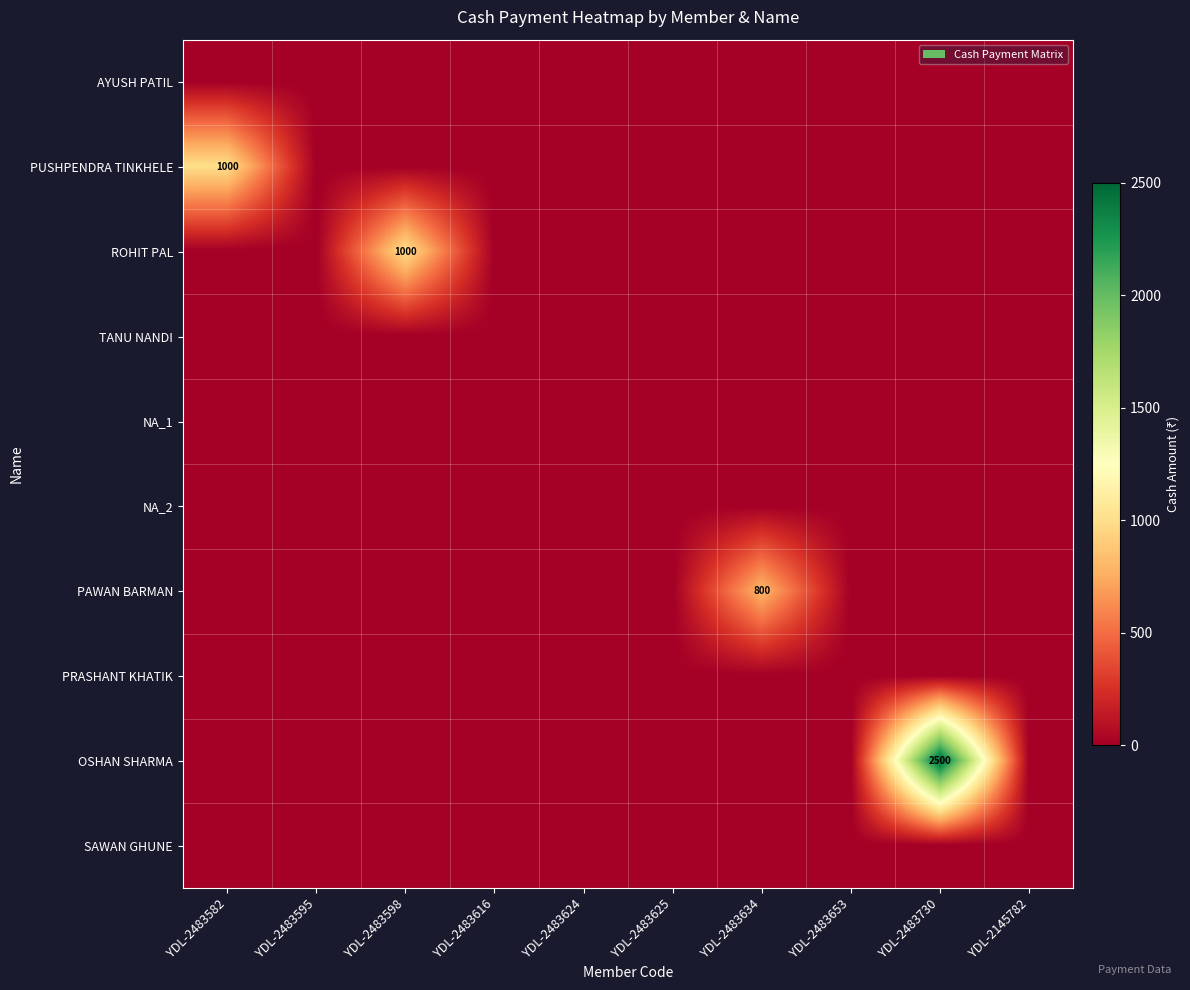

The value of SAWAN GHUNE at YDL-2483598 is 0. True or false?

True